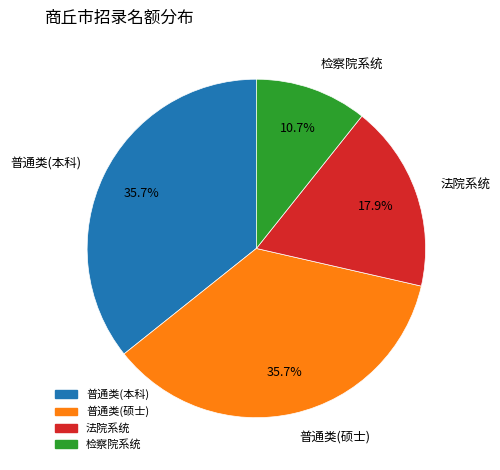

Between 检察院系统 and 普通类(本科), which is larger?

普通类(本科)